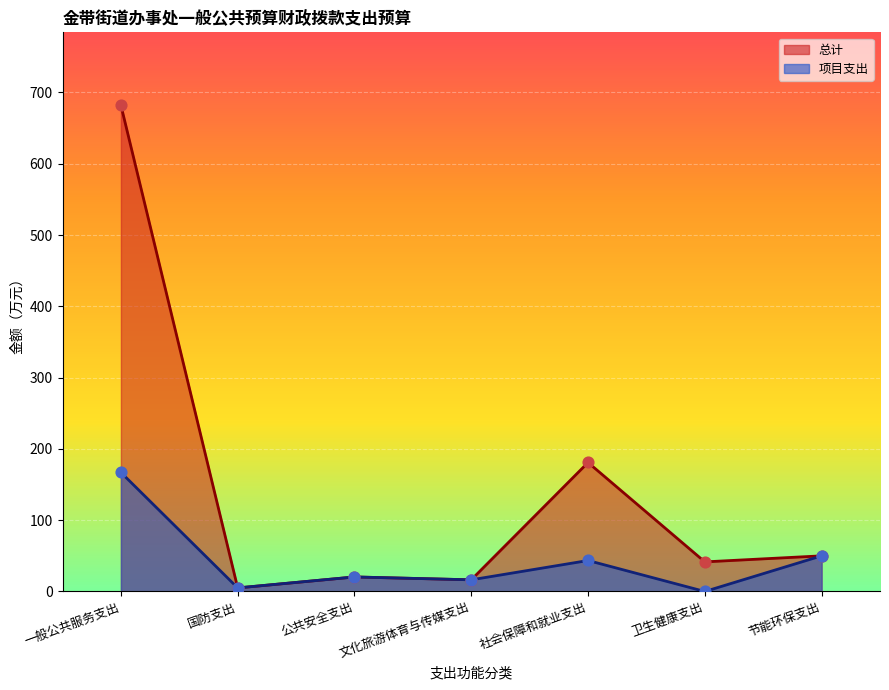

Which series contains the lowest Y value?

项目支出